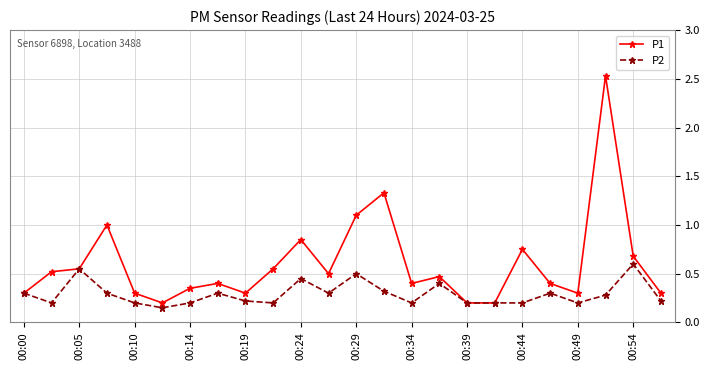

Which series has the widest spread of values?

P1